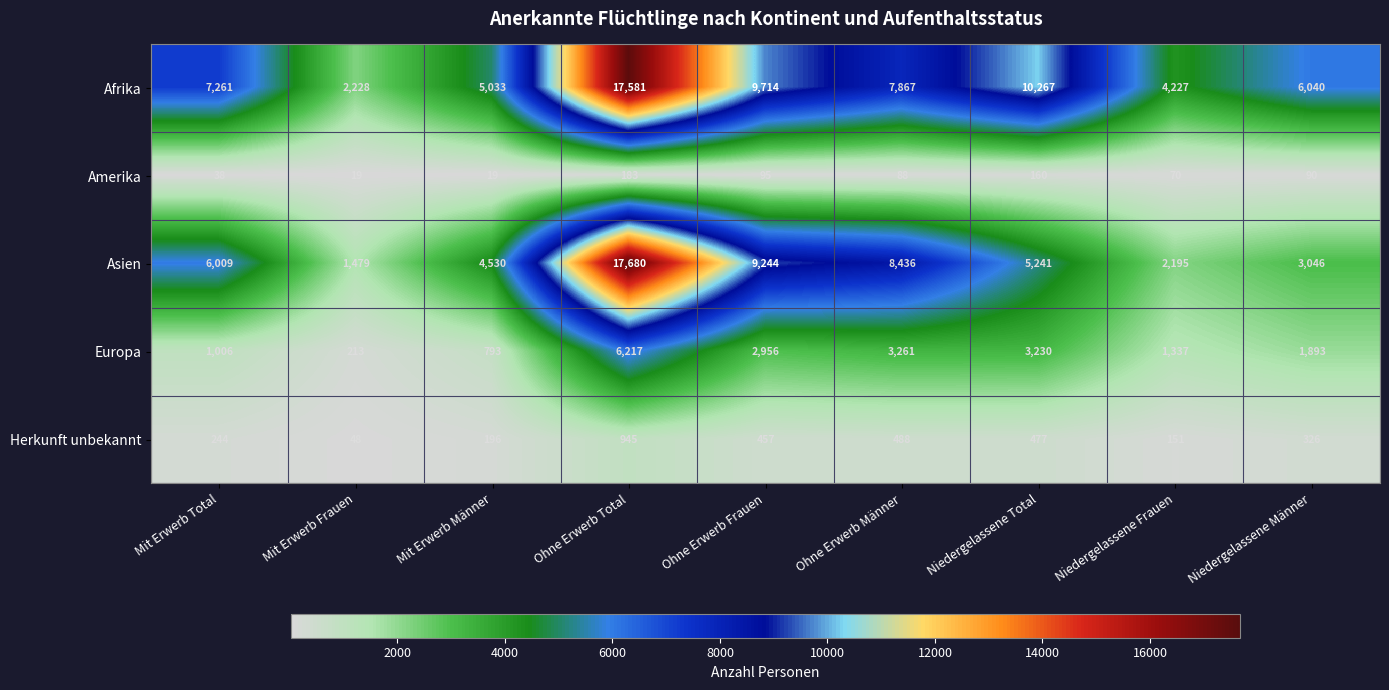

Which series has the largest total across all categories?

Afrika